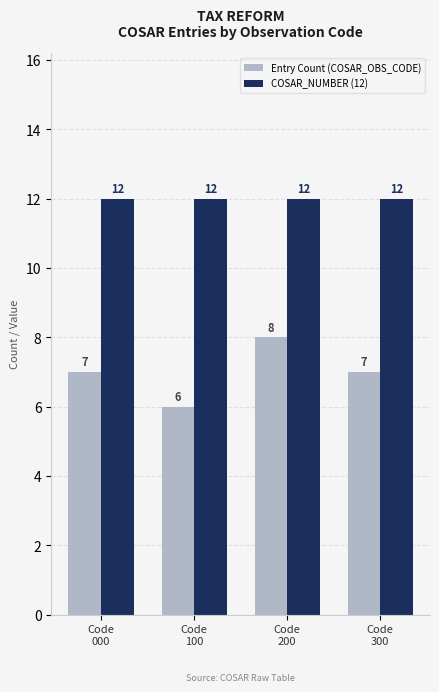

What is the minimum value shown in the chart?

6